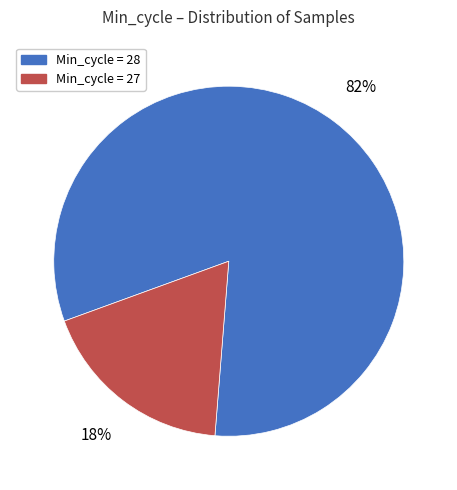

What percentage is the Min_cycle = 28 slice, to the nearest percent?

82%